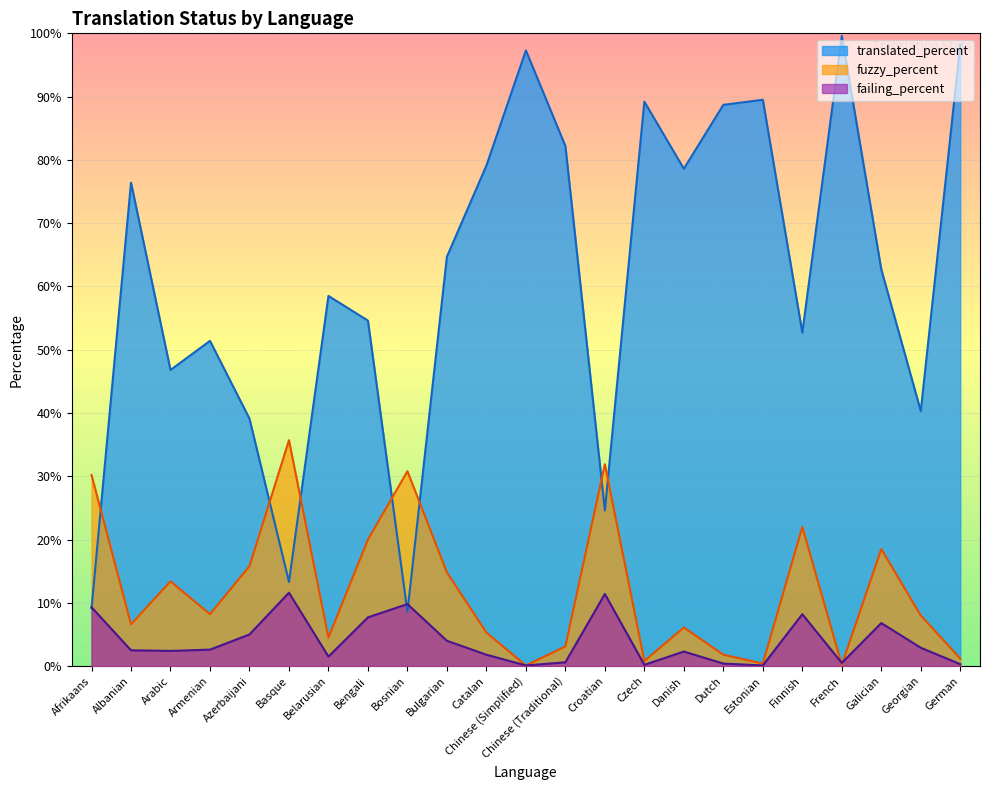

How many interior local valleys does the fuzzy_percent series have?

7